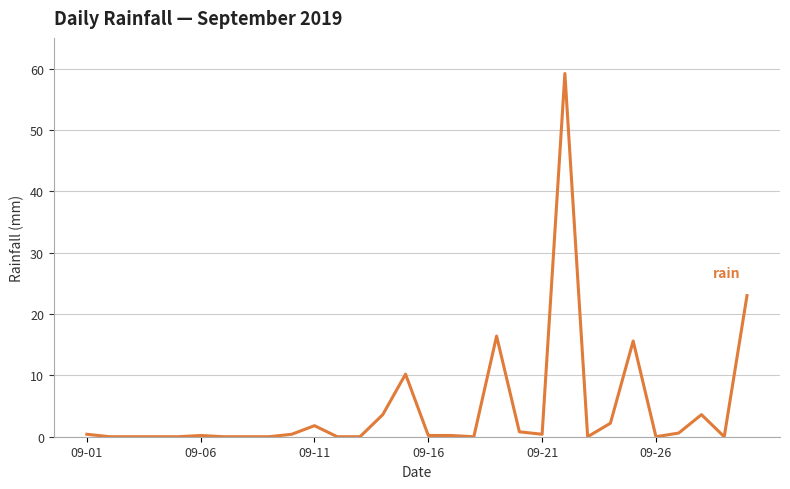

What is the difference between the maximum and minimum values?

59.2